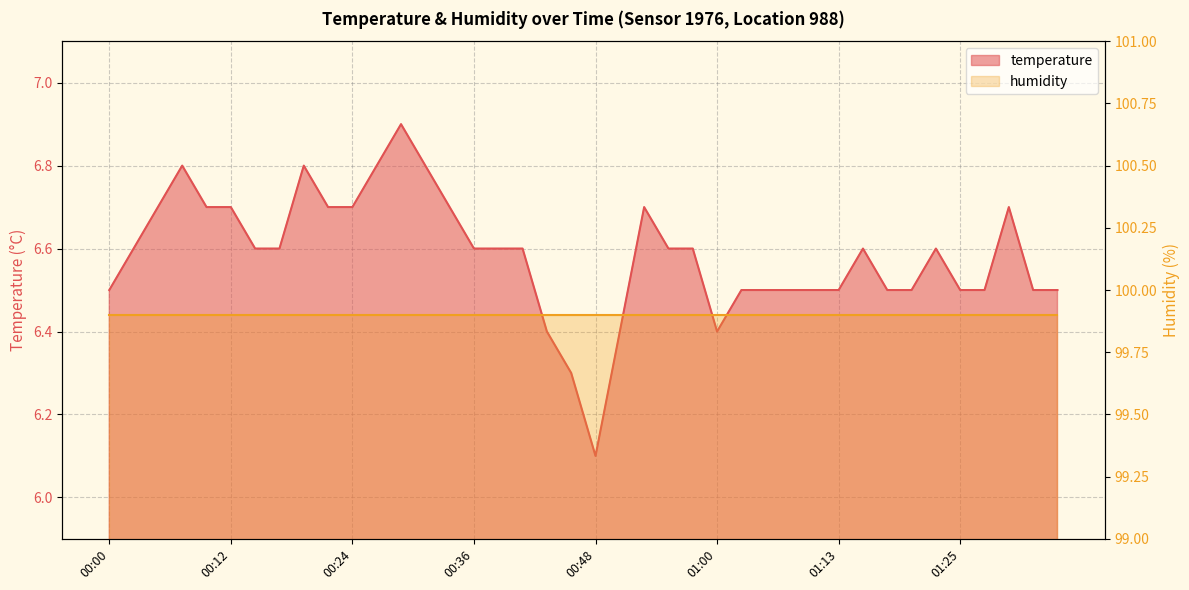

List the labels in order of value, largest first.

00:29, 00:07, 00:19, 00:26, 00:31, 00:04, 00:09, 00:12, 00:21, 00:24, 00:34, 00:53, 01:30, 00:02, 00:14, 00:17, 00:36, 00:38, 00:41, 00:55, 00:58, 01:15, 01:23, 00:00, 01:03, 01:05, 01:08, 01:10, 01:13, 01:18, 01:20, 01:25, 01:28, 01:32, 01:35, 00:43, 00:51, 01:00, 00:46, 00:48